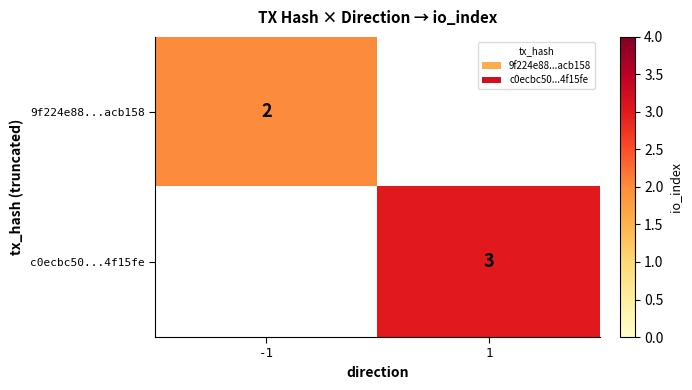

The 9f224e88...acb158 series shows 3 at -1. True or false?

False